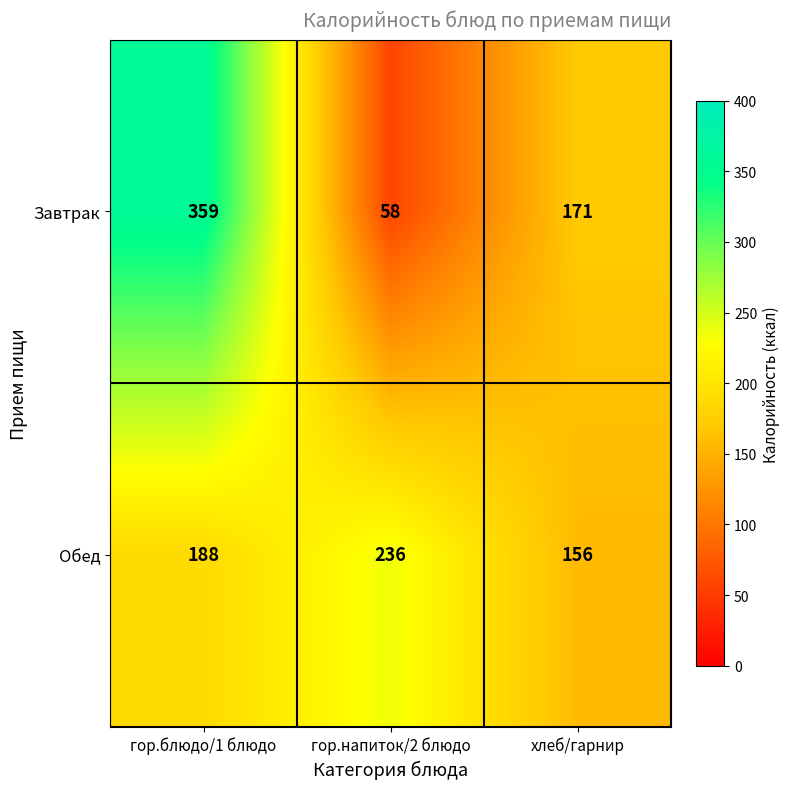

Reading right to left, list all the values displayed in this chart.

Завтрак: 171	58	359
Обед: 156	236	188